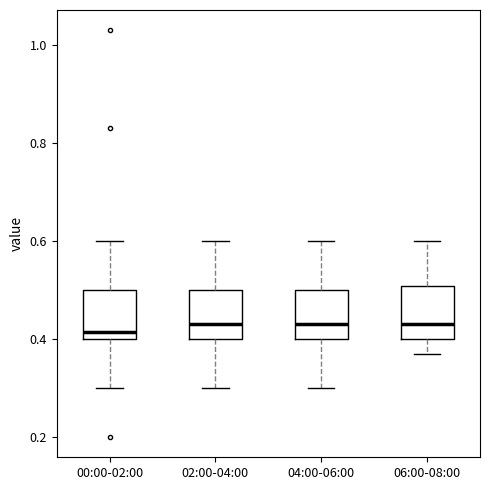

Reading left to right, transcribe this box plot: for each box, give where its median line is, the range the box spans, and where its two whiskers end, as read against the y-axis. The values are not printed on the chart, so give them approximately, as read against the axis.

00:00-02:00: median 0.42, box 0.40 to 0.50, whiskers 0.30 to 0.60
02:00-04:00: median 0.44, box 0.40 to 0.50, whiskers 0.30 to 0.60
04:00-06:00: median 0.44, box 0.40 to 0.50, whiskers 0.30 to 0.60
06:00-08:00: median 0.44, box 0.40 to 0.50, whiskers 0.38 to 0.60